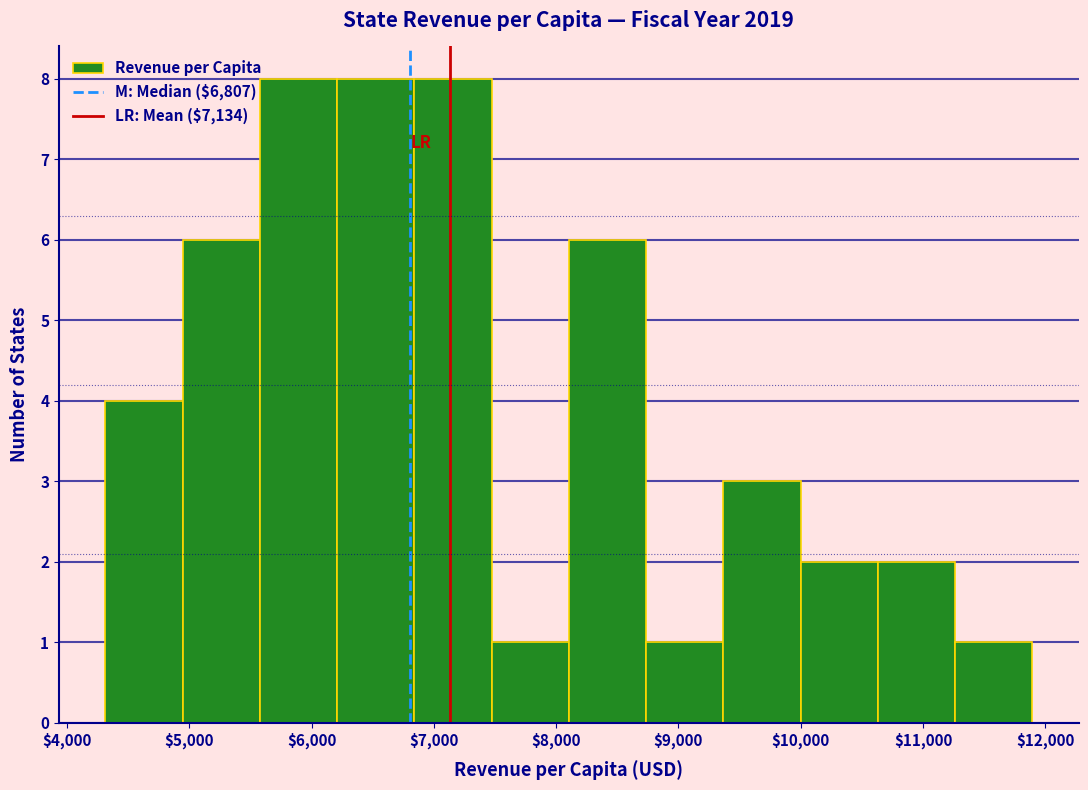

Reading left to right, list every bar in this chart as the range it spans on the x-axis followed by its height. Neither the bar edges nor the heights are printed on the chart, so give them approximately, as read against the axes.

4300 to 4900: 4
4900 to 5600: 6
5600 to 6200: 8
6200 to 6800: 8
6800 to 7500: 8
7500 to 8100: 1
8100 to 8700: 6
8700 to 9400: 1
9400 to 10000: 3
10000 to 10600: 2
10600 to 11300: 2
11300 to 11900: 1